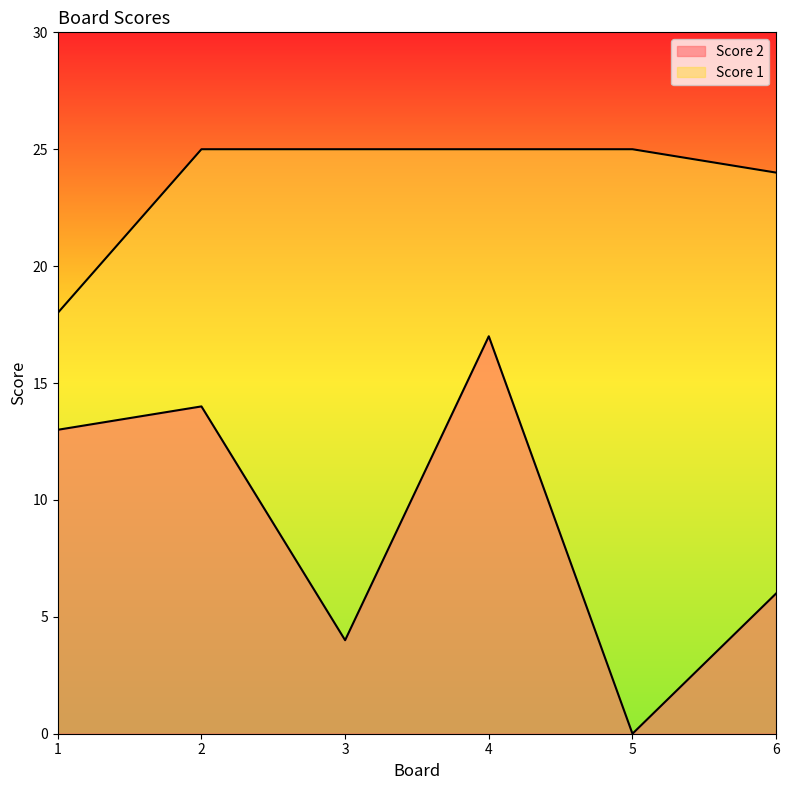

How many distinct data groups are displayed?

2